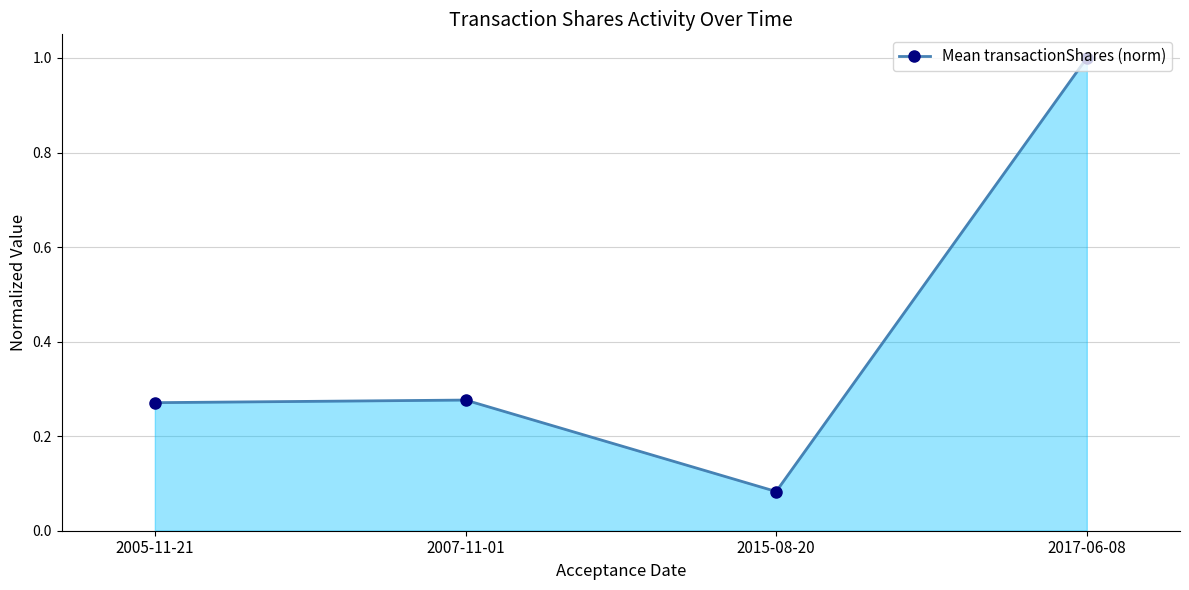

How many interior local valleys (lower than both neighbors) does the data have?

1